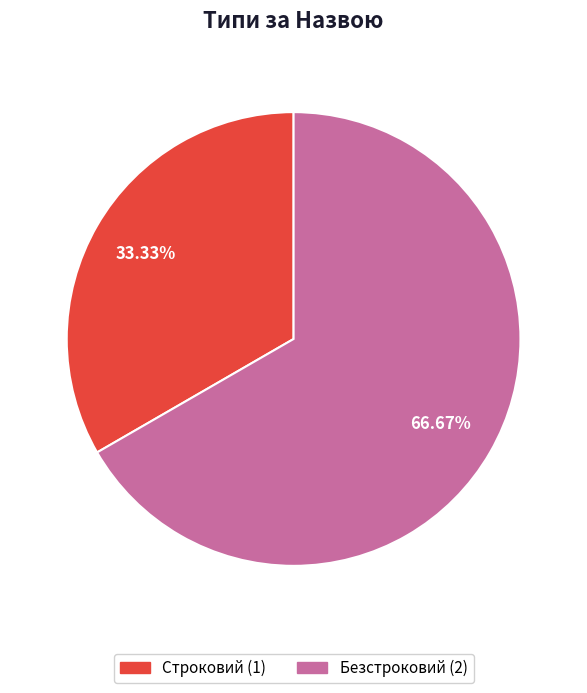

True or false: Строковий accounts for 33% of the total.

True